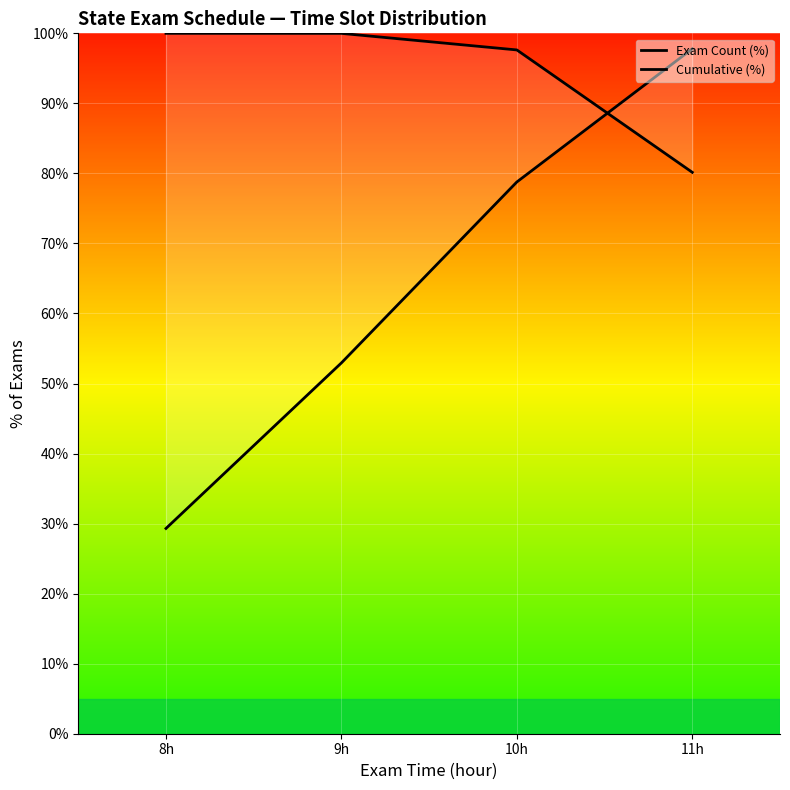

Read the Exam Count (%) value at 10h.

97.6